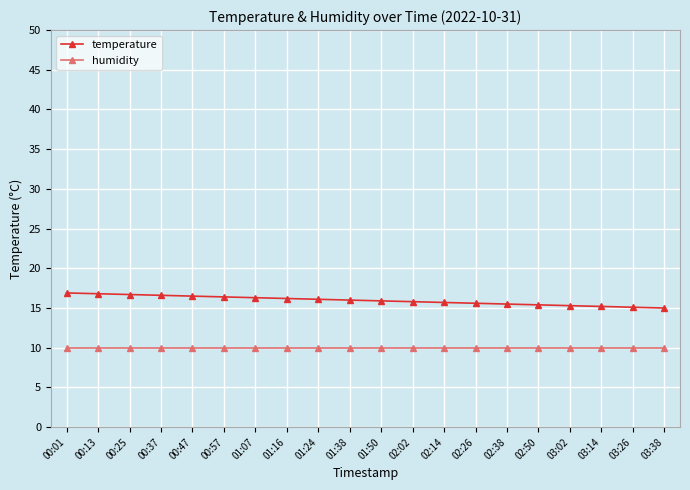

Which series has the widest spread of values?

temperature